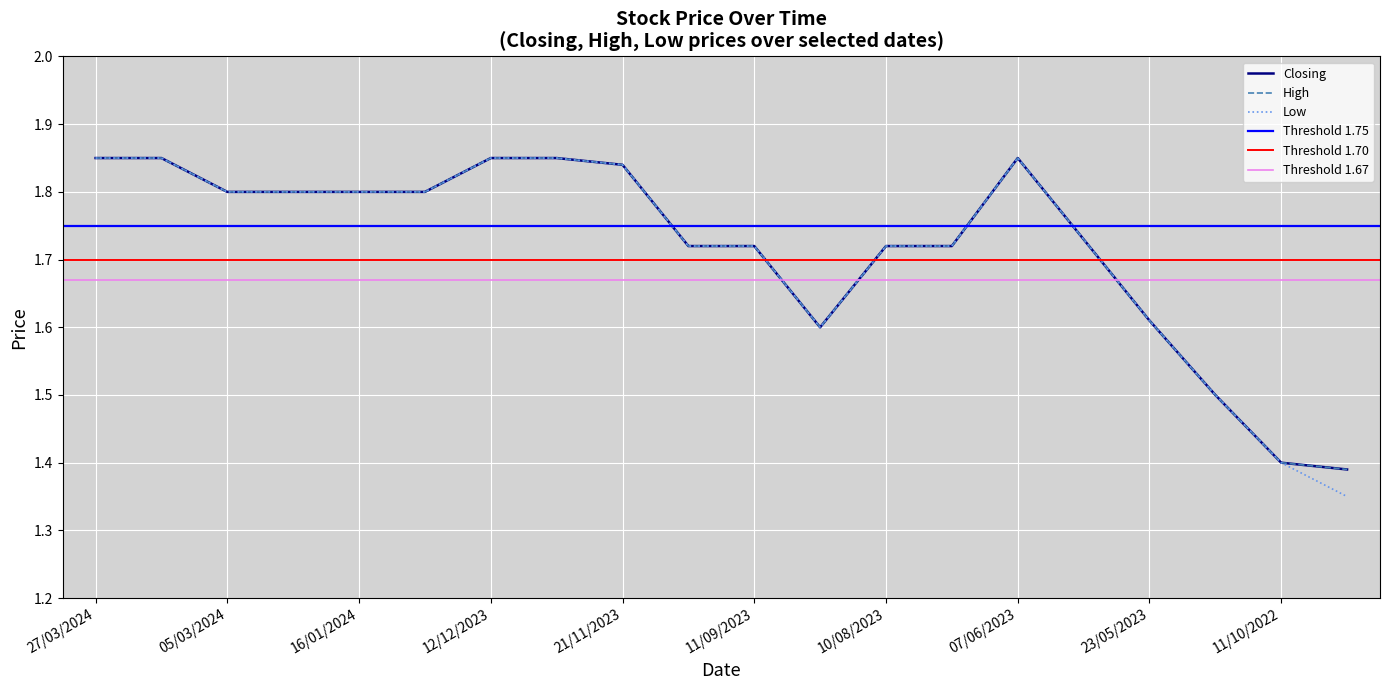

Reading left to right, list all the values displayed in this chart.

Closing: 1.9	1.9	1.8	1.8	1.8	1.8	1.9	1.9	1.8	1.7	1.7	1.6	1.7	1.7	1.9	1.7	1.6	1.5	1.4	1.4
High: 1.9	1.9	1.8	1.8	1.8	1.8	1.9	1.9	1.8	1.7	1.7	1.6	1.7	1.7	1.9	1.7	1.6	1.5	1.4	1.4
Low: 1.9	1.9	1.8	1.8	1.8	1.8	1.9	1.9	1.8	1.7	1.7	1.6	1.7	1.7	1.9	1.7	1.6	1.5	1.4	1.4